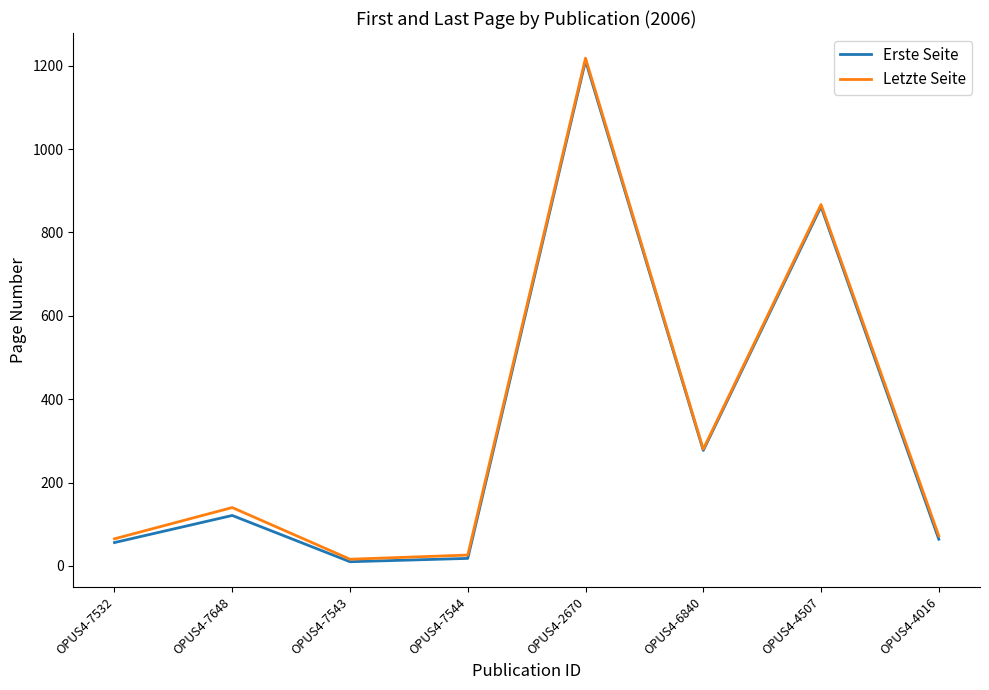

Where is Erste Seite nearest to the value 611?

OPUS4-4507